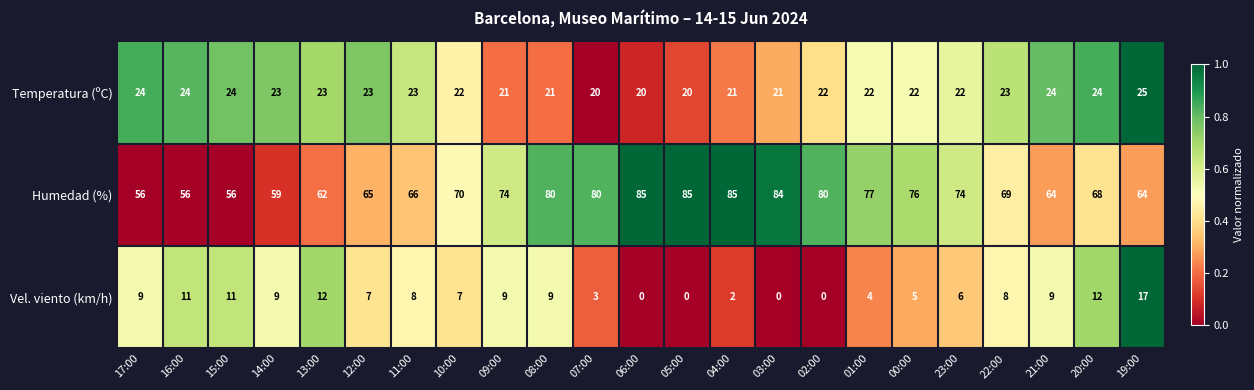

What is the sum of the Humedad (%) values at 02:00 and 17:00?

136